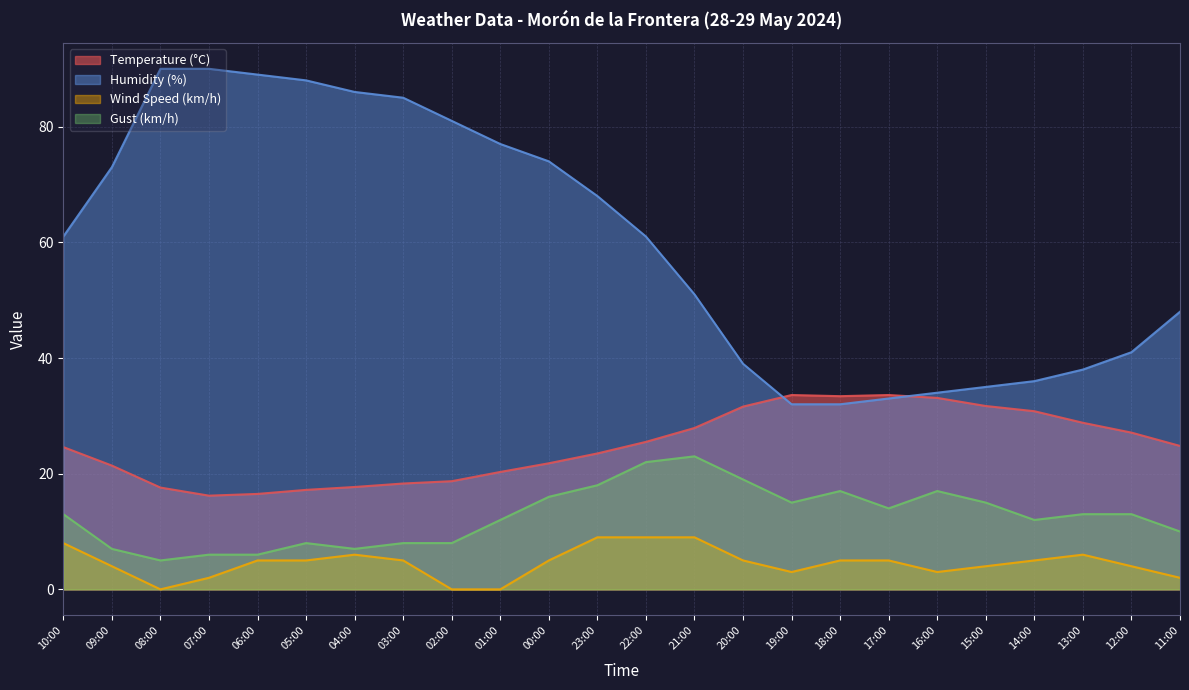

What is the approximate value of Humidity (%) at 08:00?

90.0